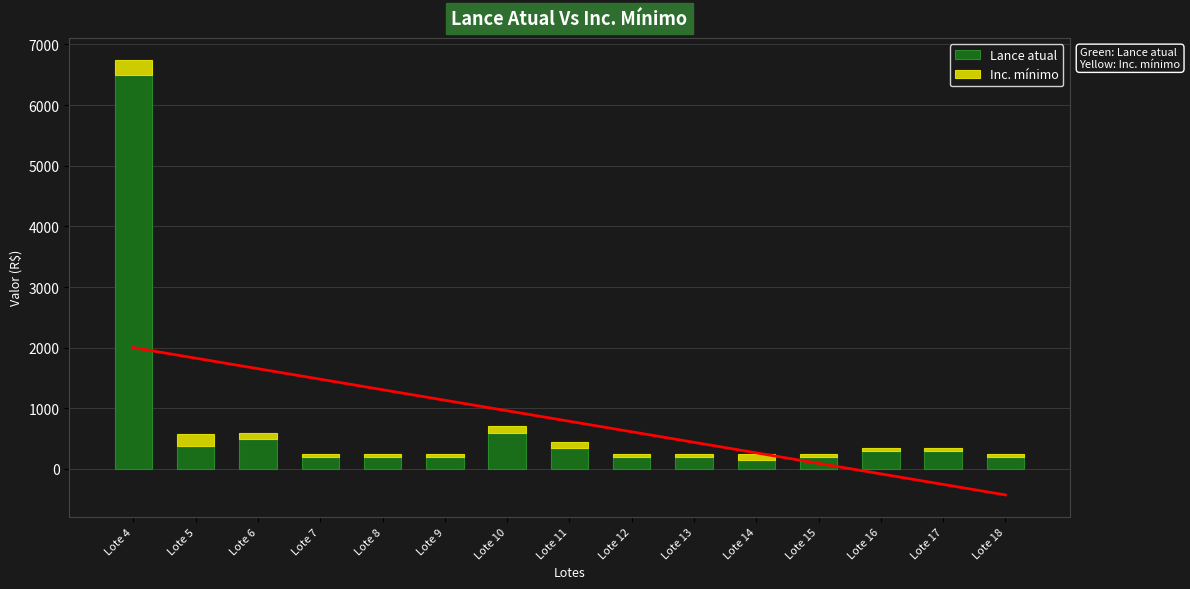

Between Lote 6 and Lote 11, which series saw the biggest shift?

Lance atual